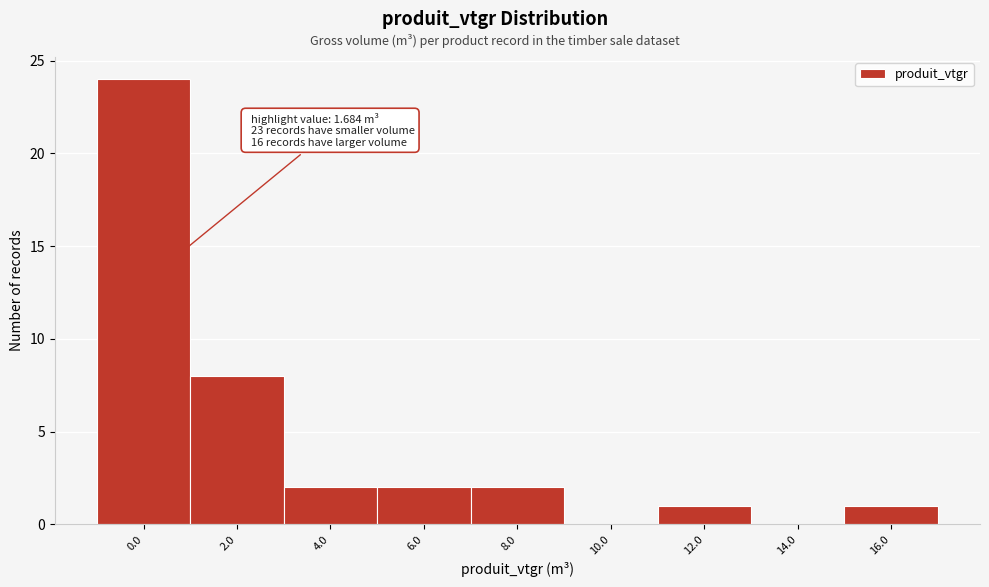

Reading left to right, list all the values displayed in this chart.

0.0=24	2.0=8	4.0=2	6.0=2	8.0=2	10.0=0	12.0=1	14.0=0	16.0=1